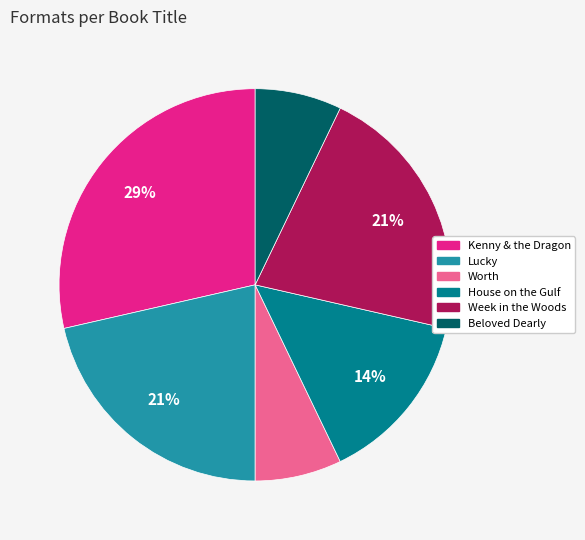

Count the number of slices in the pie.

6